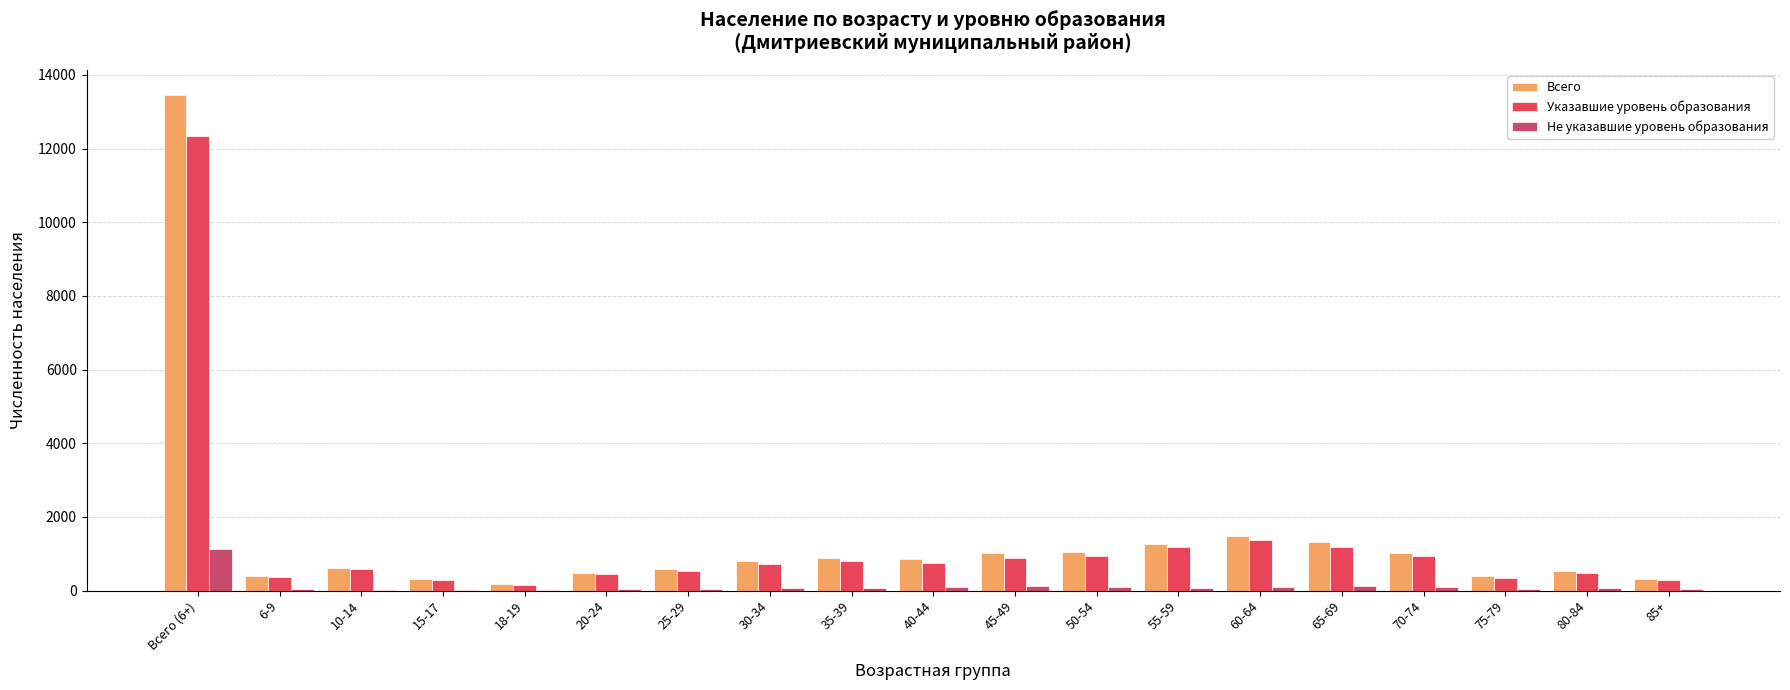

Is the value of Не указавшие уровень образования at 75-79 greater than the value of Указавшие уровень образования at 40-44?

No